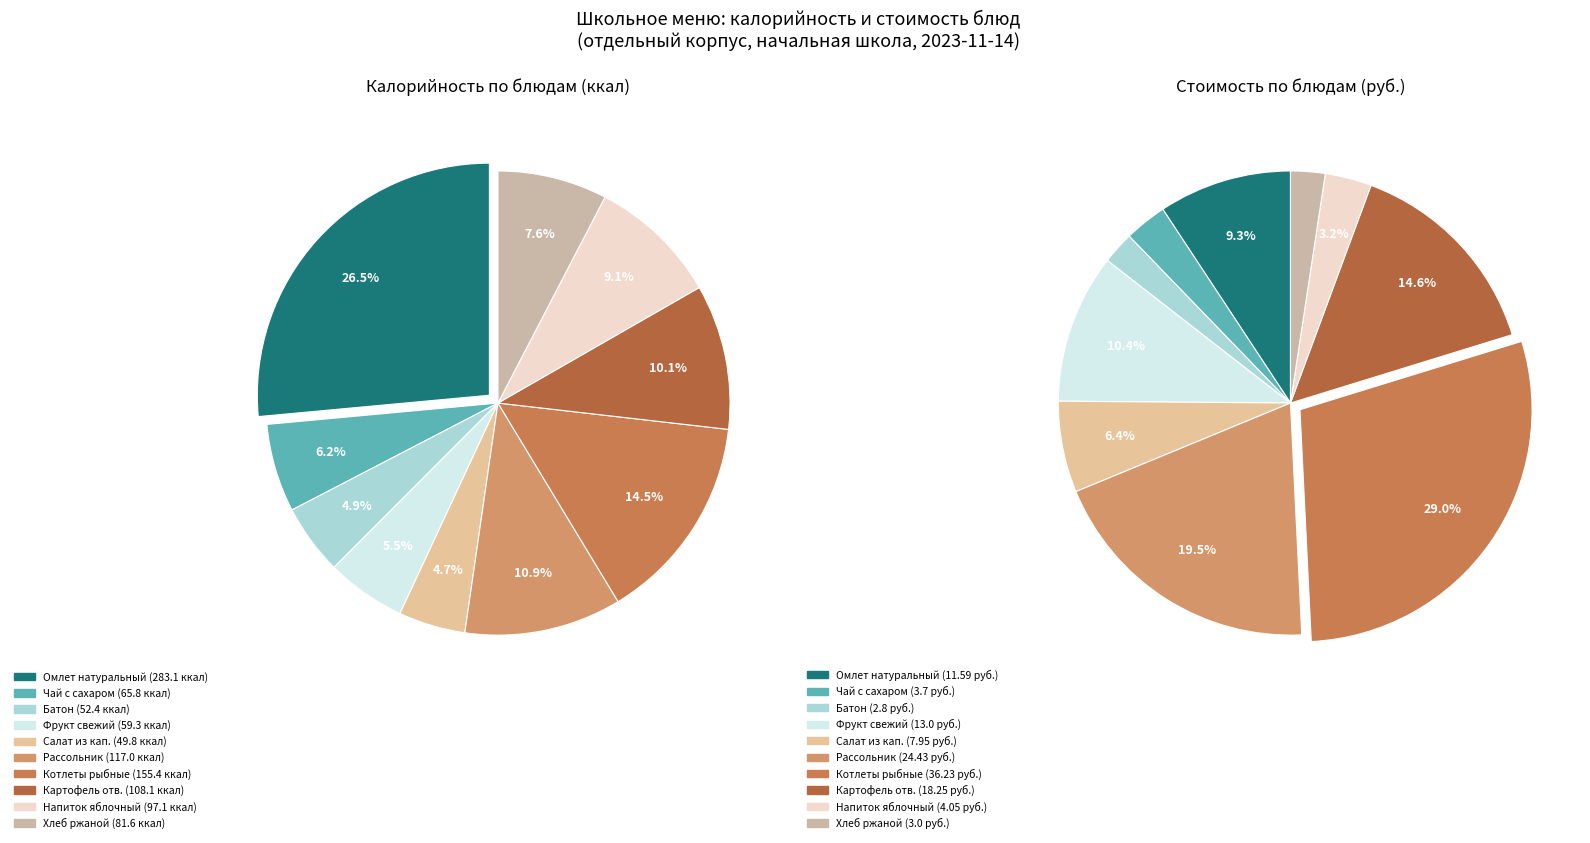

Count the number of slices in the pie.

10